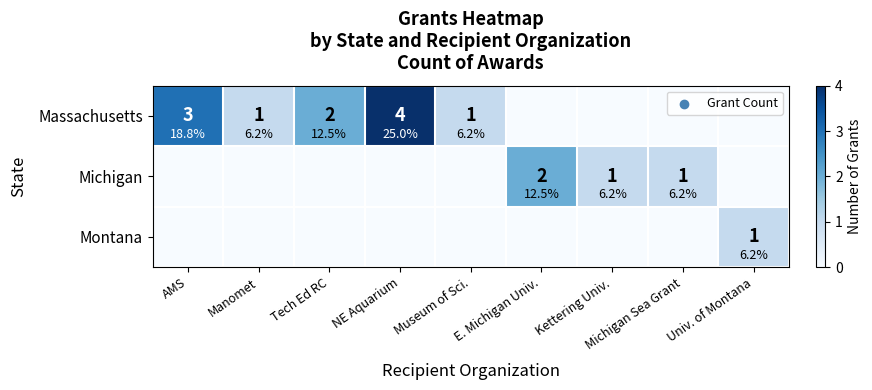

At which label is Massachusetts closest to 2?

Tech Ed RC